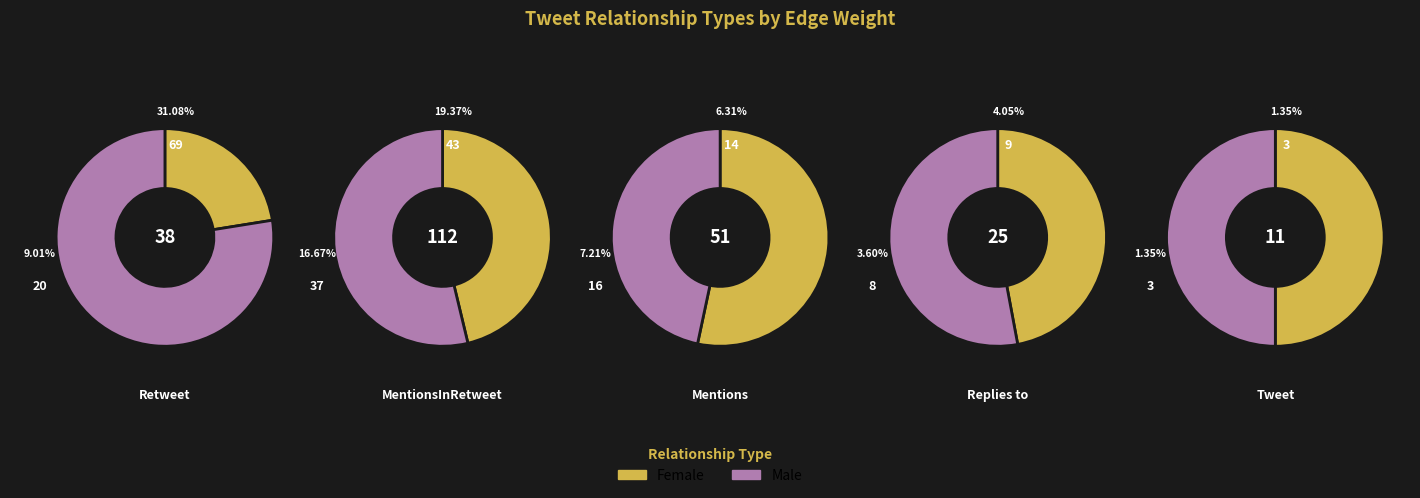

Is it true that 2 is 24% of the pie?

False